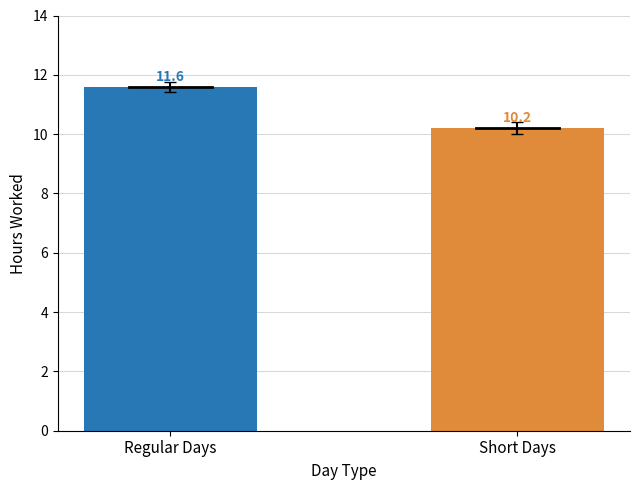

What is the value of the 2nd bar from the left?

10.2